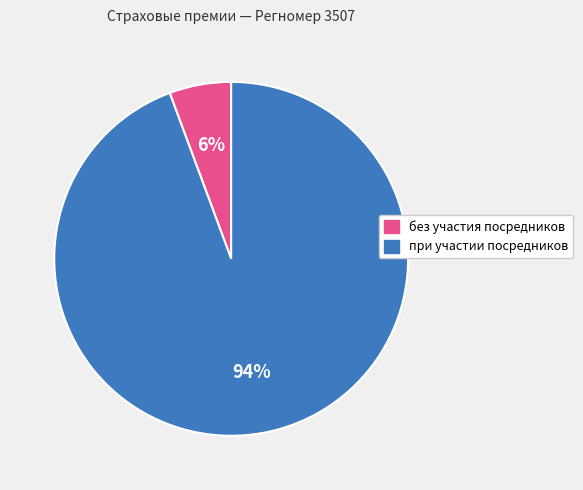

Between при участии посредников and без участия посредников, which is larger?

при участии посредников